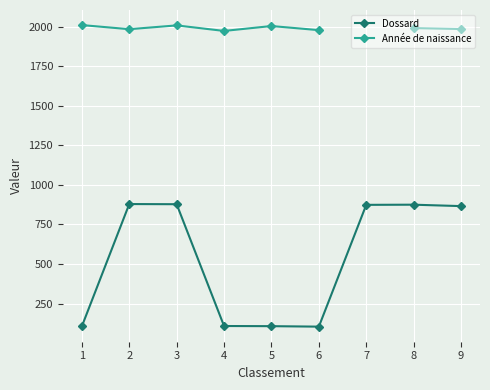

What is the lowest value of the Année de naissance series?

1972.0